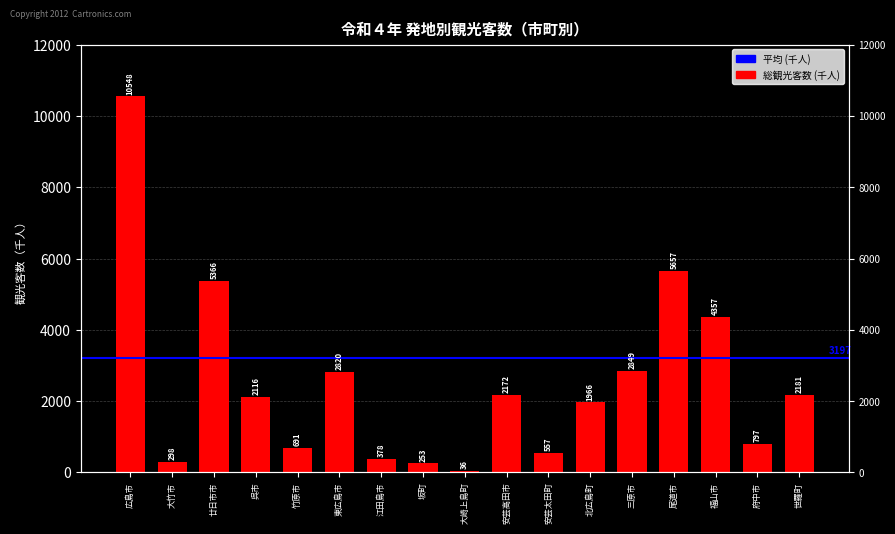

Where does the data first go above 2116?

広島市